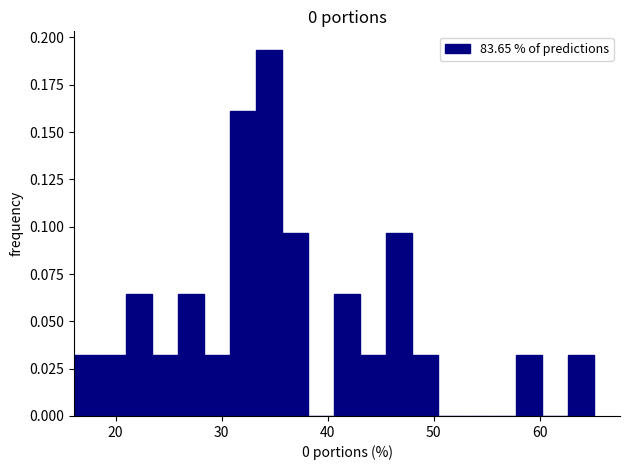

Read against the x-axis, roughly where is the centre of the tallest bar?

34